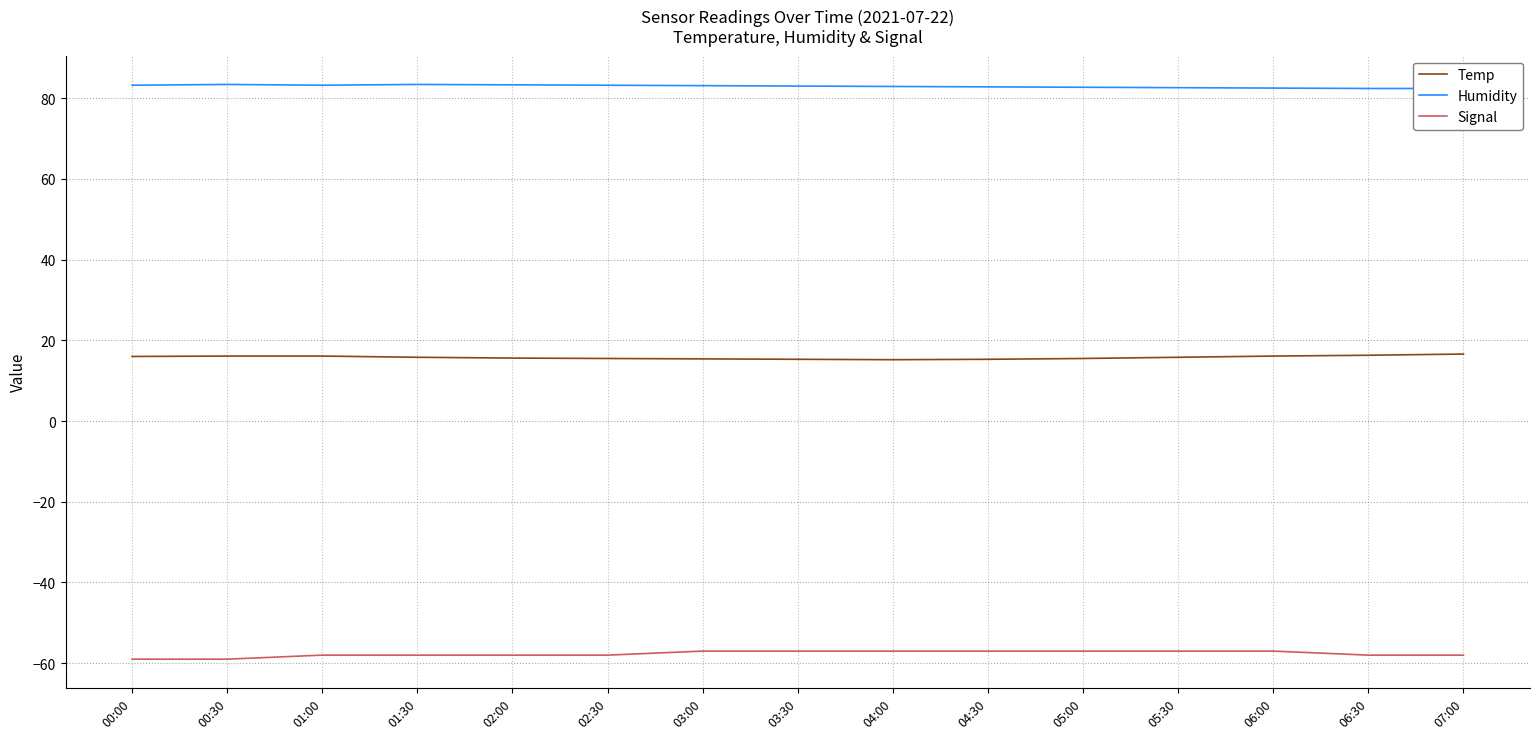

What is the maximum value shown in the chart?

83.4